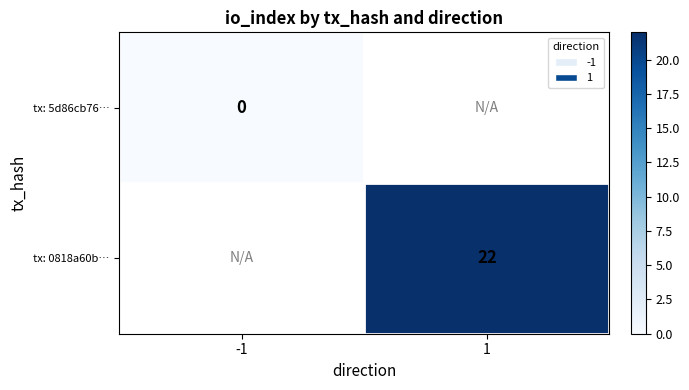

True or false: tx: 0818a60b… has a value of 7 at 1.

False